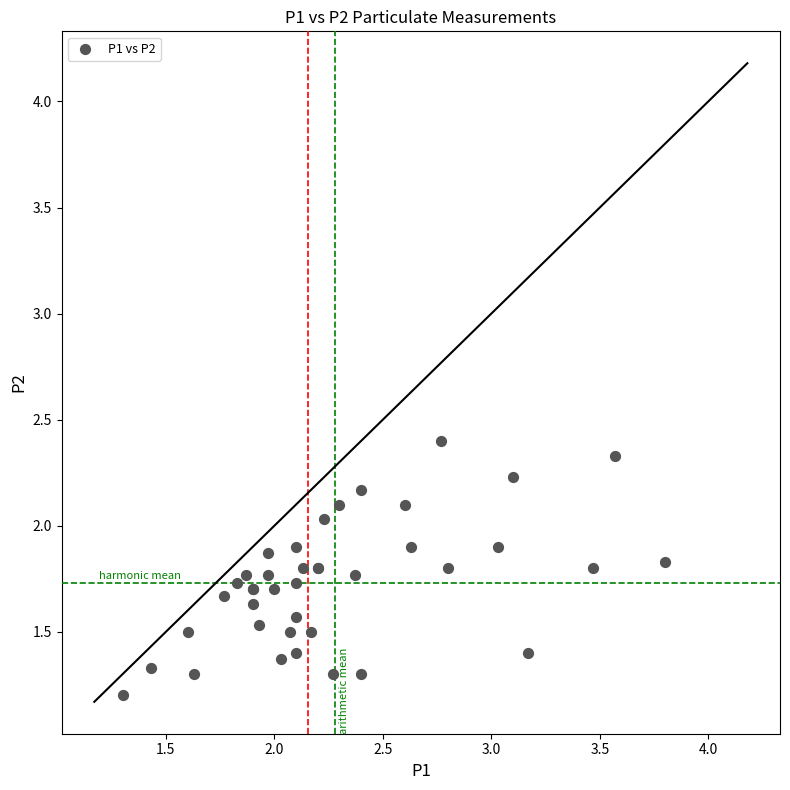

What Y value in the scatter plot is closest to 1?

1.2